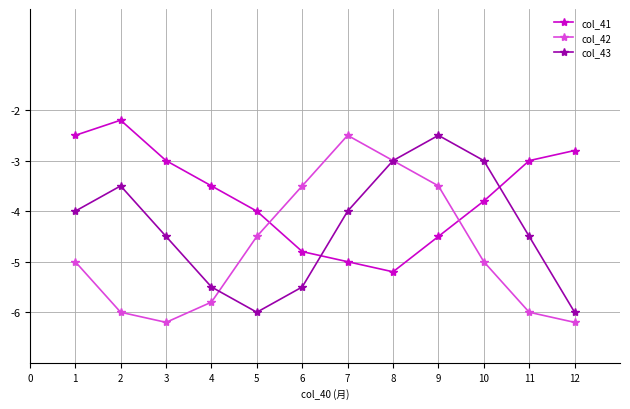

Reading left to right, list all the values displayed in this chart.

col_41: -2.5	-2.2	-3.0	-3.5	-4.0	-4.8	-5.0	-5.2	-4.5	-3.8	-3.0	-2.8
col_42: -5.0	-6.0	-6.2	-5.8	-4.5	-3.5	-2.5	-3.0	-3.5	-5.0	-6.0	-6.2
col_43: -4.0	-3.5	-4.5	-5.5	-6.0	-5.5	-4.0	-3.0	-2.5	-3.0	-4.5	-6.0